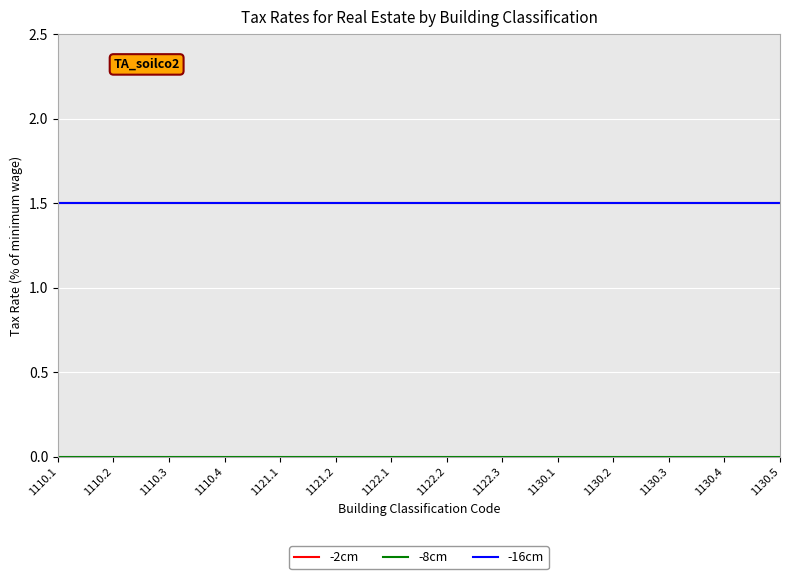

Is this an area chart (filled region under the line)?

No